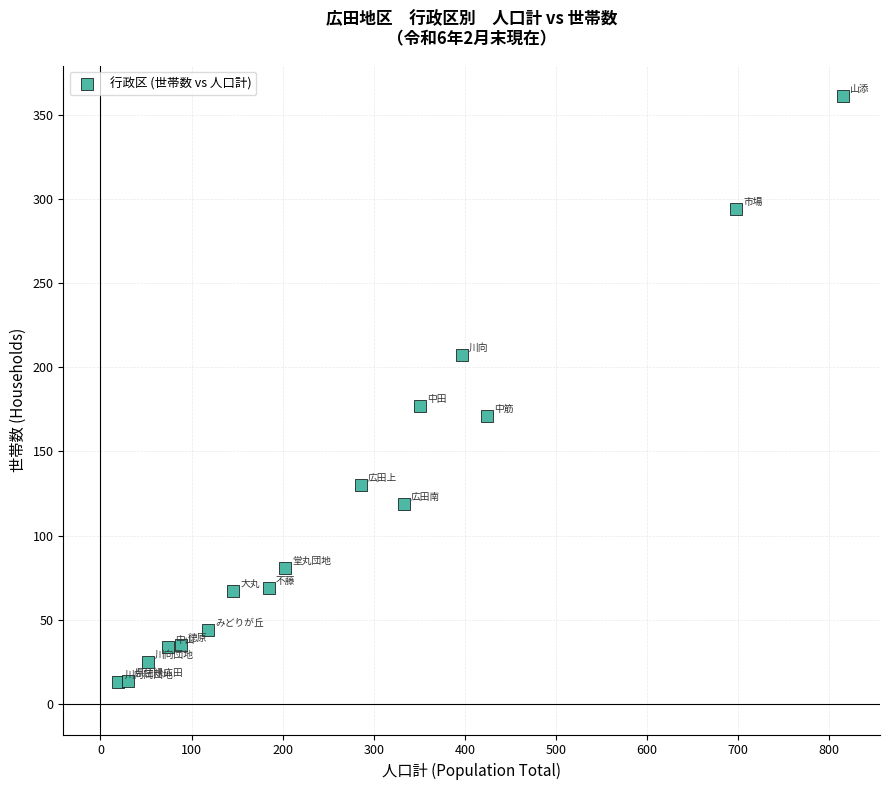

What Y value in the scatter plot is closest to 187?

177